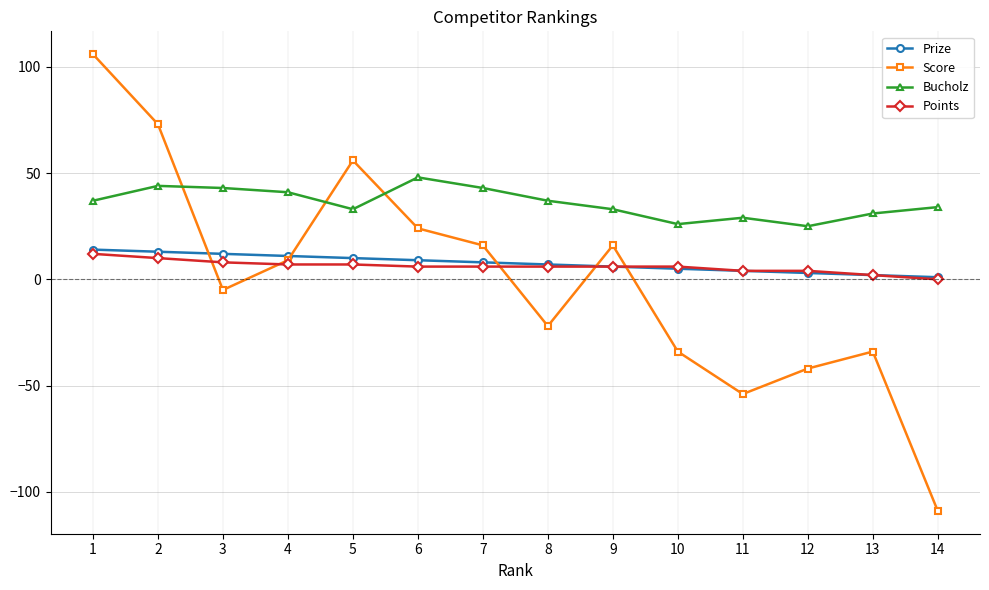

Which series changed the most between 7 and 9?

Bucholz